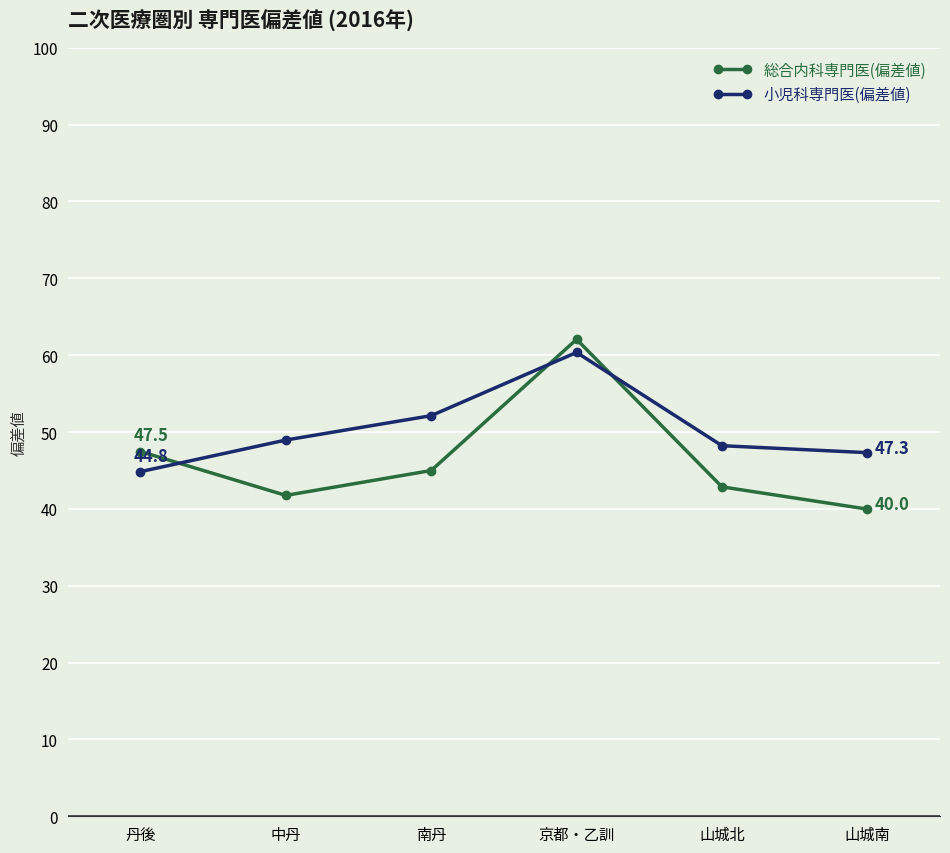

Where is 小児科専門医(偏差値) nearest to the value 52?

南丹